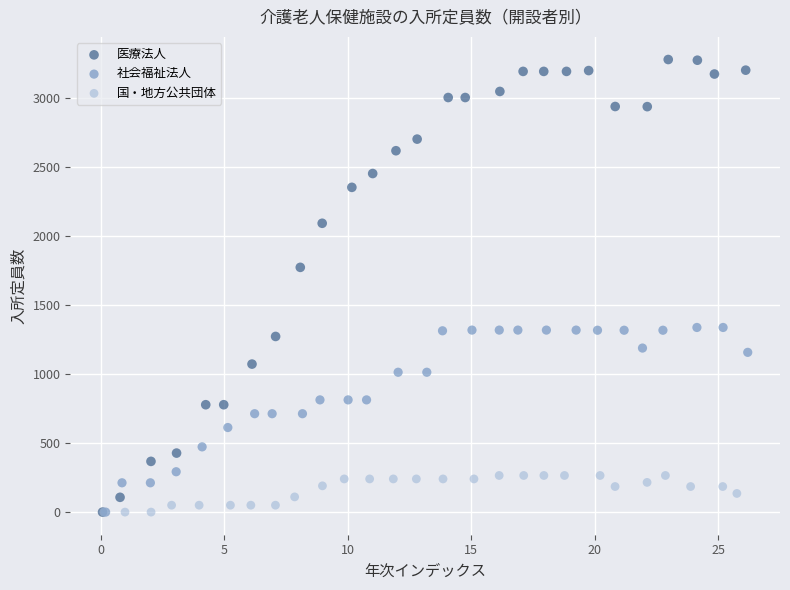

Which series reaches the maximum Y coordinate?

医療法人